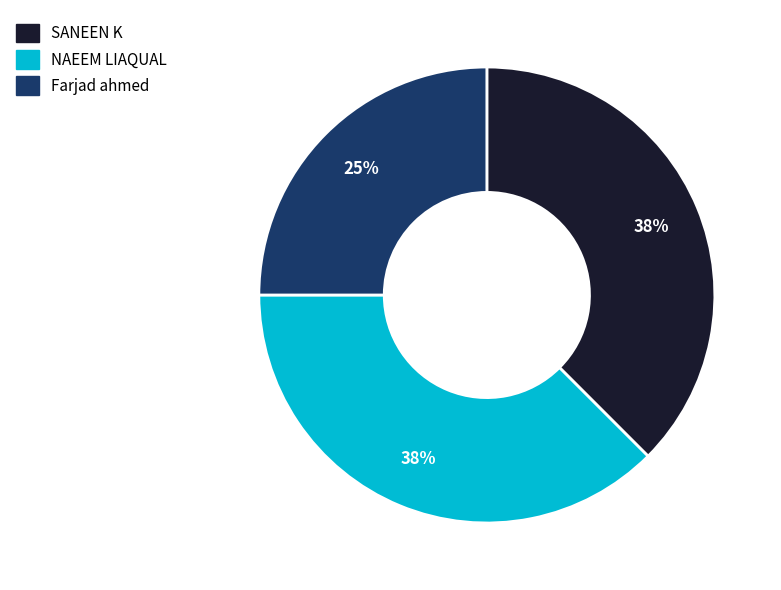

How many slices are in this pie chart?

3